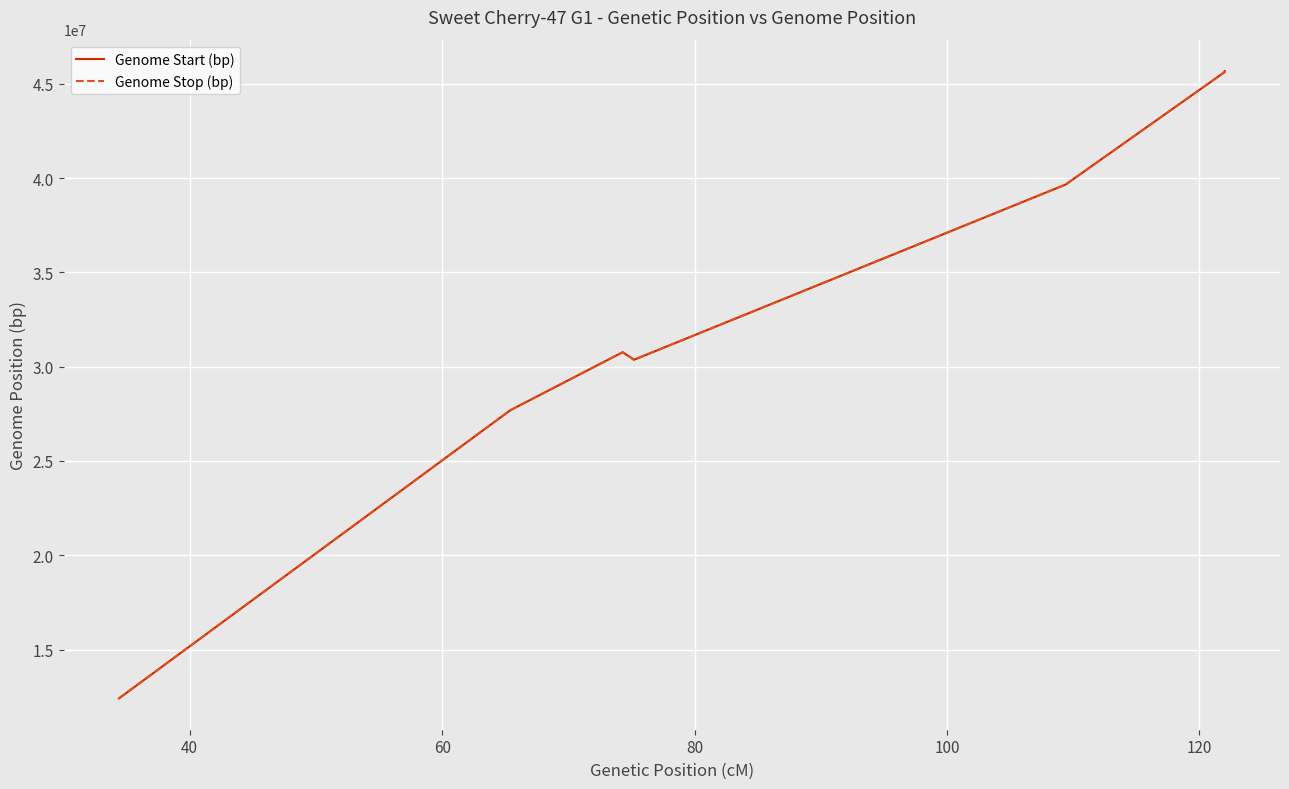

How many data points in Genome Stop (bp) are above 30770626?

3